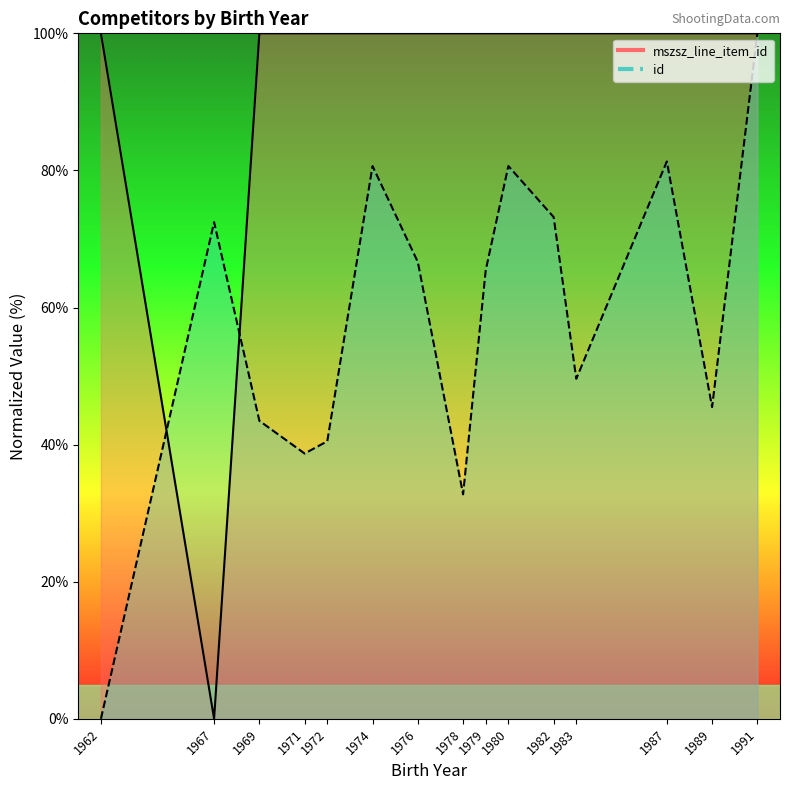

The value of mszsz_line_item_id_line at 1976 is 100.0. True or false?

True